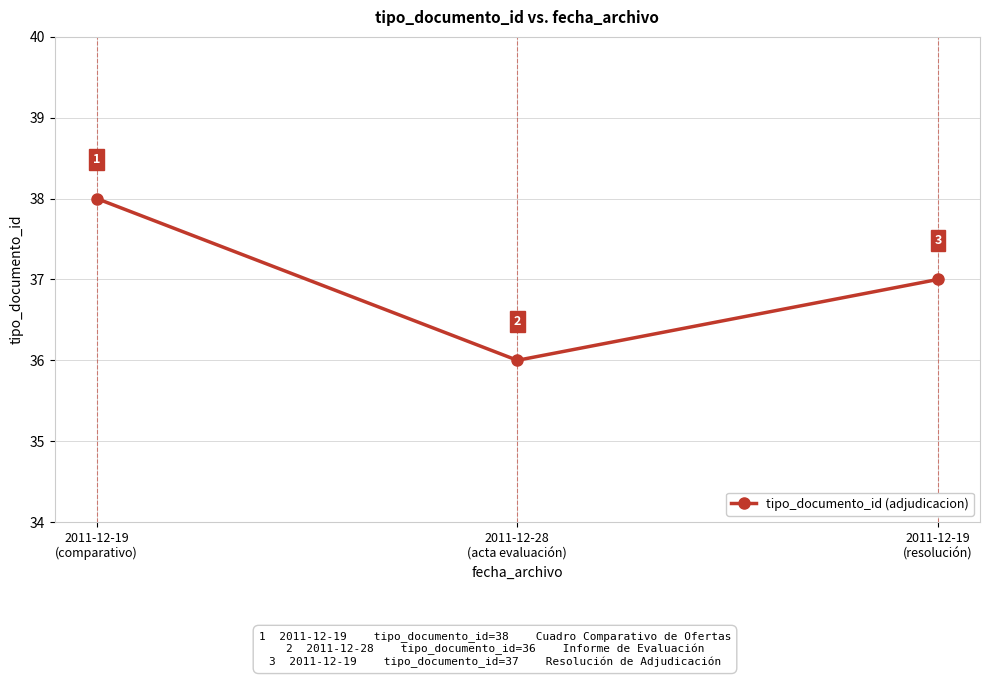

What is the difference between the values at 2011-12-28
(acta evaluación) and 2011-12-19
(comparativo)?

2